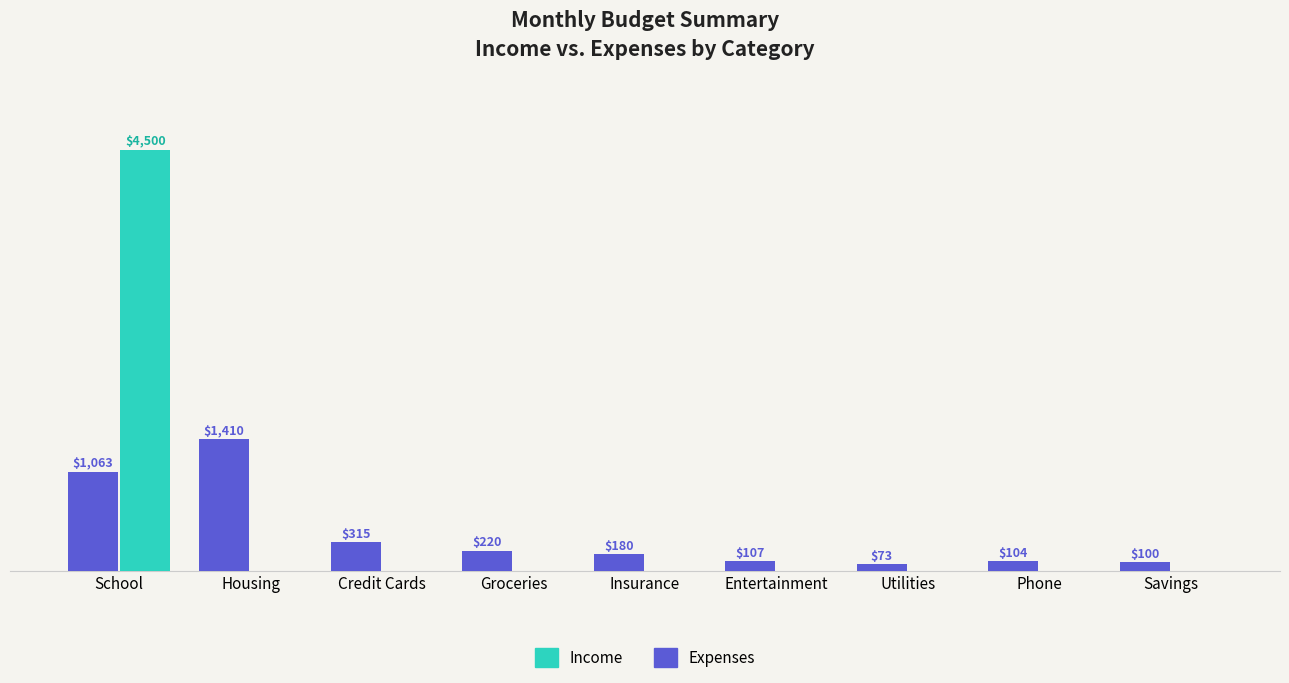

At which category does the chart reach its peak across all series?

School